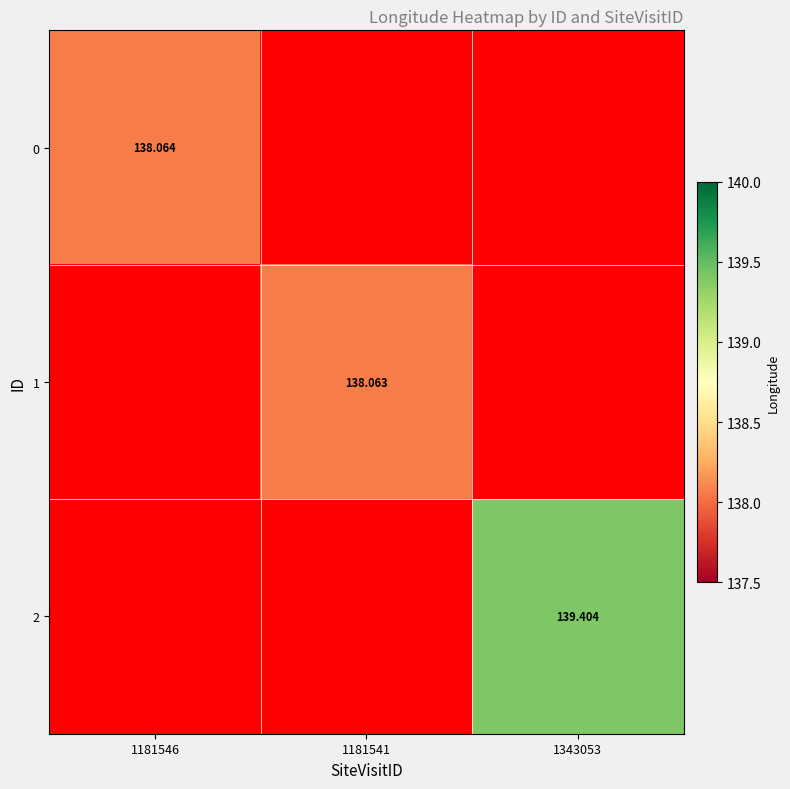

How many positive values does the 1 series have?

1